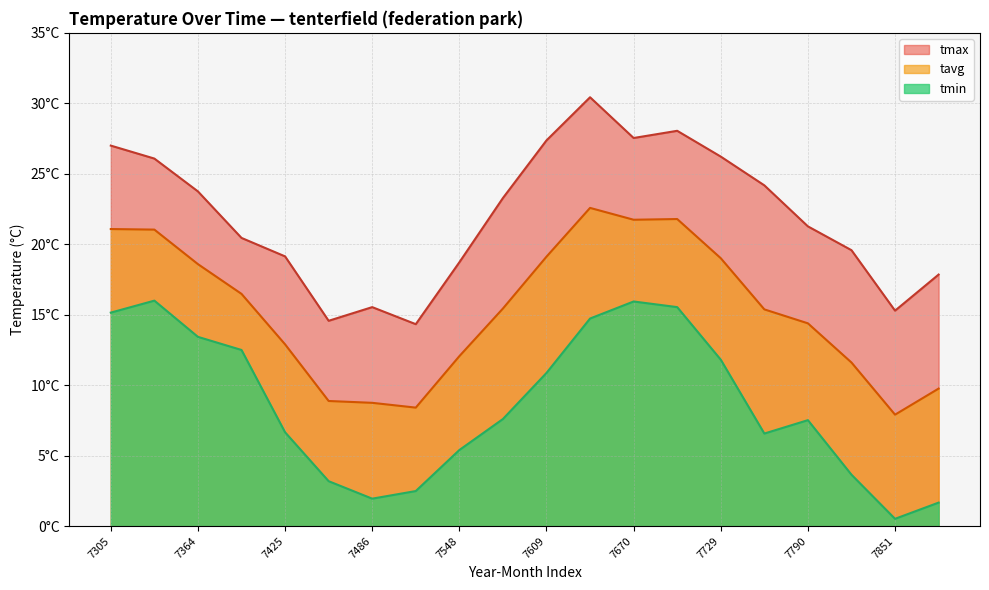

How many distinct data groups are displayed?

3